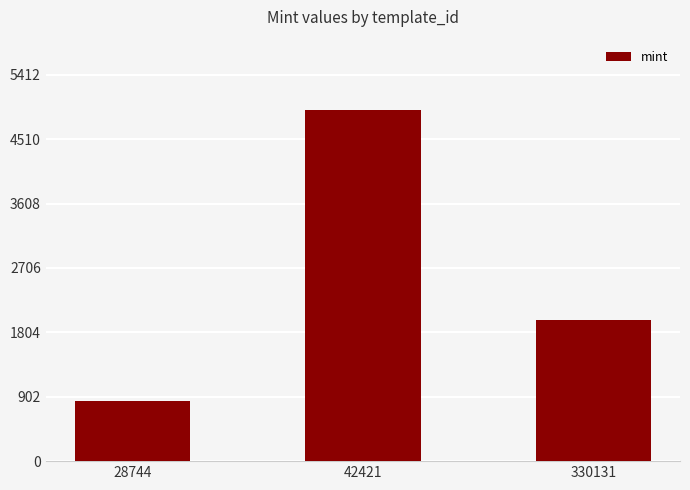

List the labels in order of value, smallest first.

28744, 330131, 42421